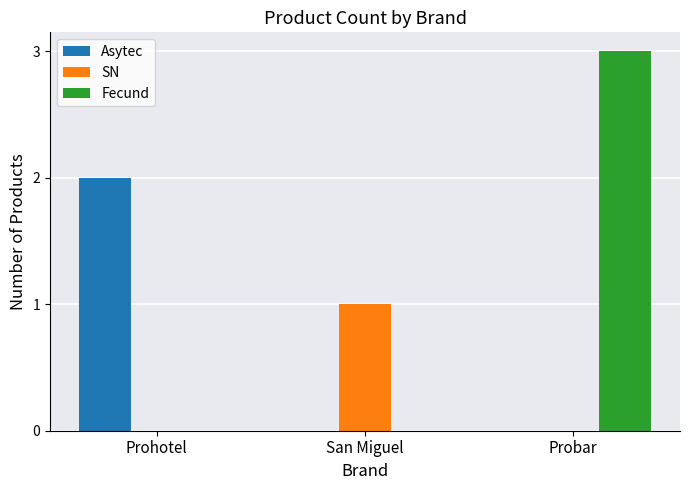

Which category has the highest value in the Fecund series?

Probar